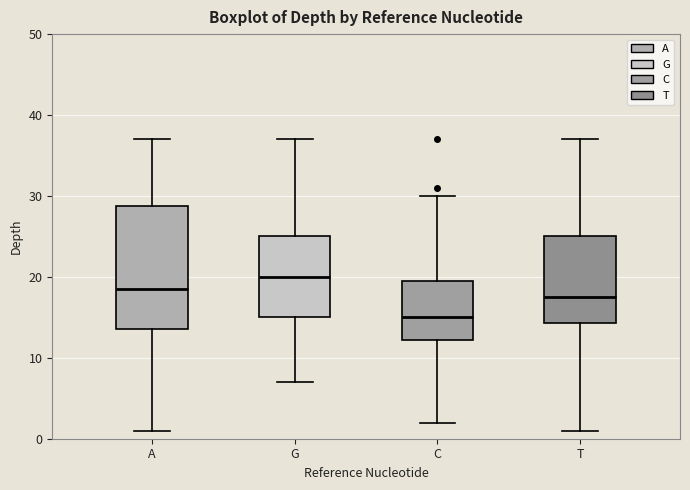

Which box's median line is the lowest?

C